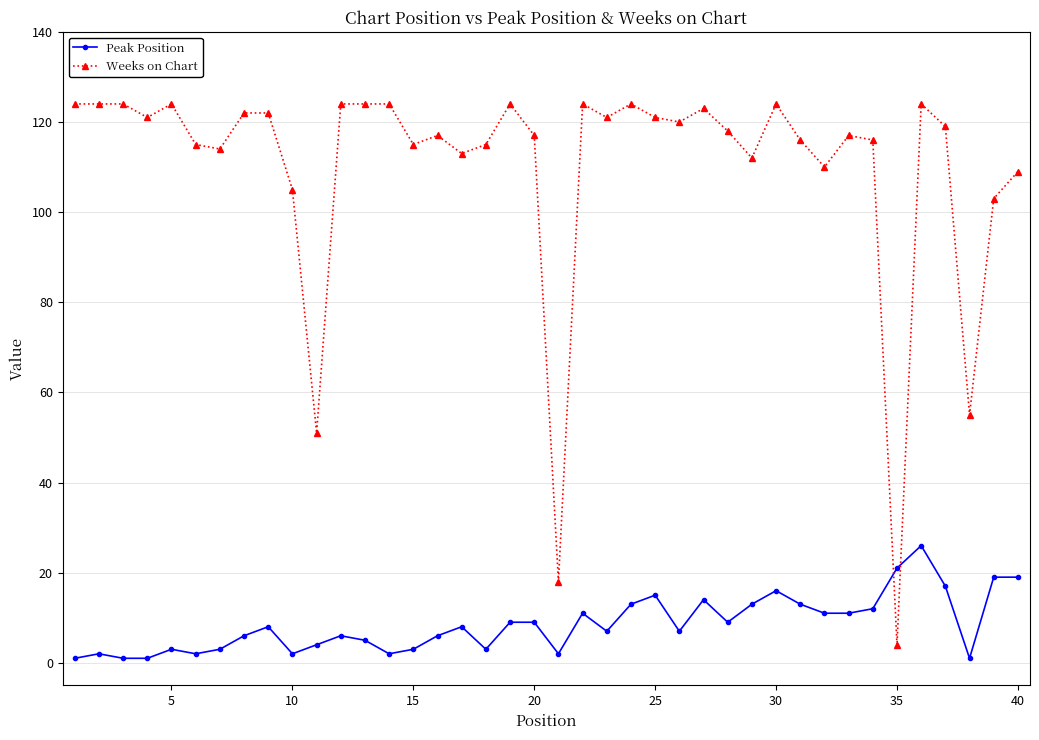

At how many categories does at least one series exceed 47?

38